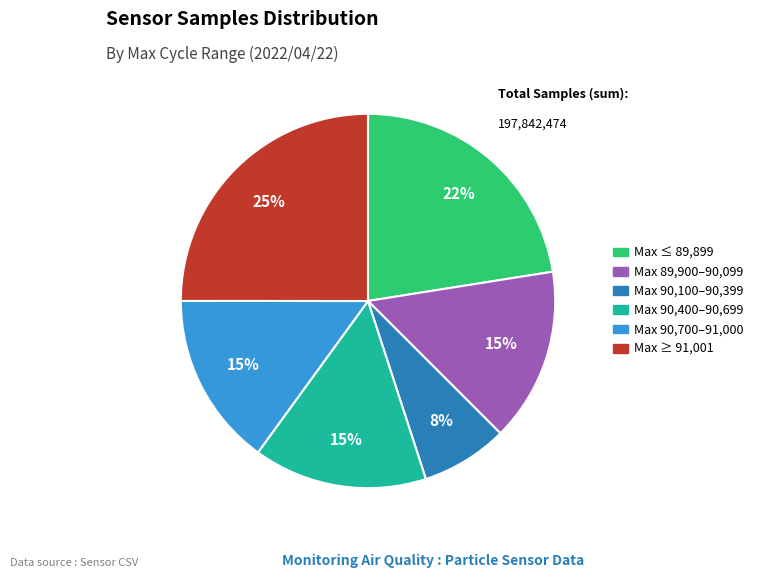

To the nearest percent, what is the average slice percentage?

17%